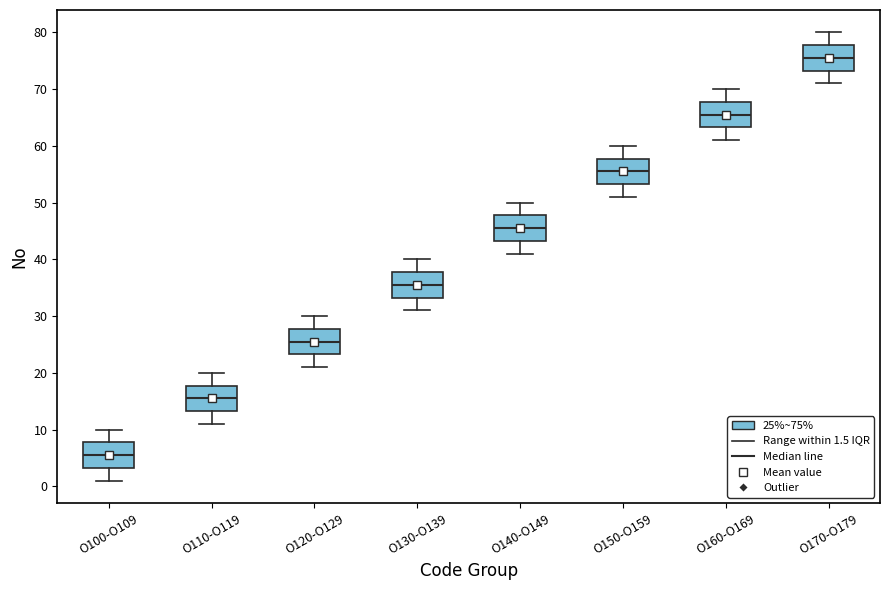

Which box has the highest median line?

O170-O179